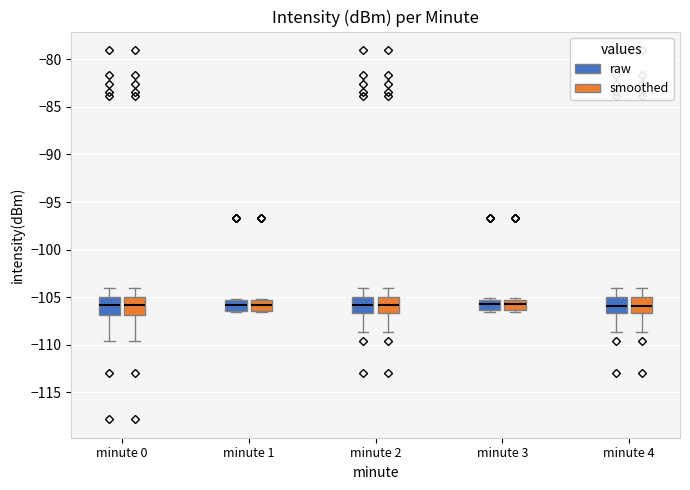

Reading left to right, read every box against the y-axis: the position of its median line, the range the box covers, and the ends of its whiskers. The values are not printed on the chart, so give them approximately, as read against the axis.

minute 0 (raw): median -106.0, box -107.0 to -105.0, whiskers -109.5 to -104.0
minute 0 (smoothed): median -106.0, box -107.0 to -105.0, whiskers -109.5 to -104.0
minute 1 (raw): median -106.0, box -106.5 to -105.0, whiskers -106.5 to -105.0
minute 1 (smoothed): median -106.0, box -106.5 to -105.0, whiskers -106.5 to -105.0
minute 2 (raw): median -106.0, box -106.5 to -105.0, whiskers -108.5 to -104.0
minute 2 (smoothed): median -106.0, box -106.5 to -105.0, whiskers -108.5 to -104.0
minute 3 (raw): median -105.5, box -106.5 to -105.0, whiskers -106.5 (just below the box's lower edge) to -105.0 (just above the box's upper edge)
minute 3 (smoothed): median -105.5, box -106.5 to -105.0, whiskers -106.5 (just below the box's lower edge) to -105.0 (just above the box's upper edge)
minute 4 (raw): median -106.0, box -106.5 to -105.0, whiskers -108.5 to -104.0
minute 4 (smoothed): median -106.0, box -106.5 to -105.0, whiskers -108.5 to -104.0